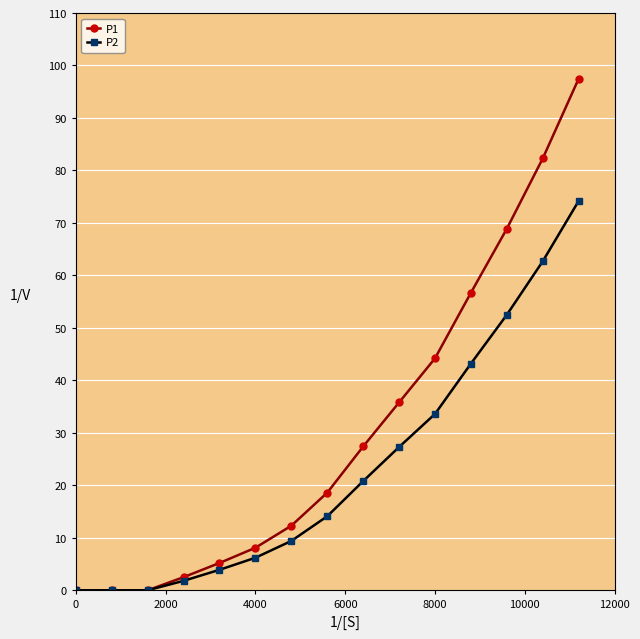

What is the maximum value shown in the chart?

97.5